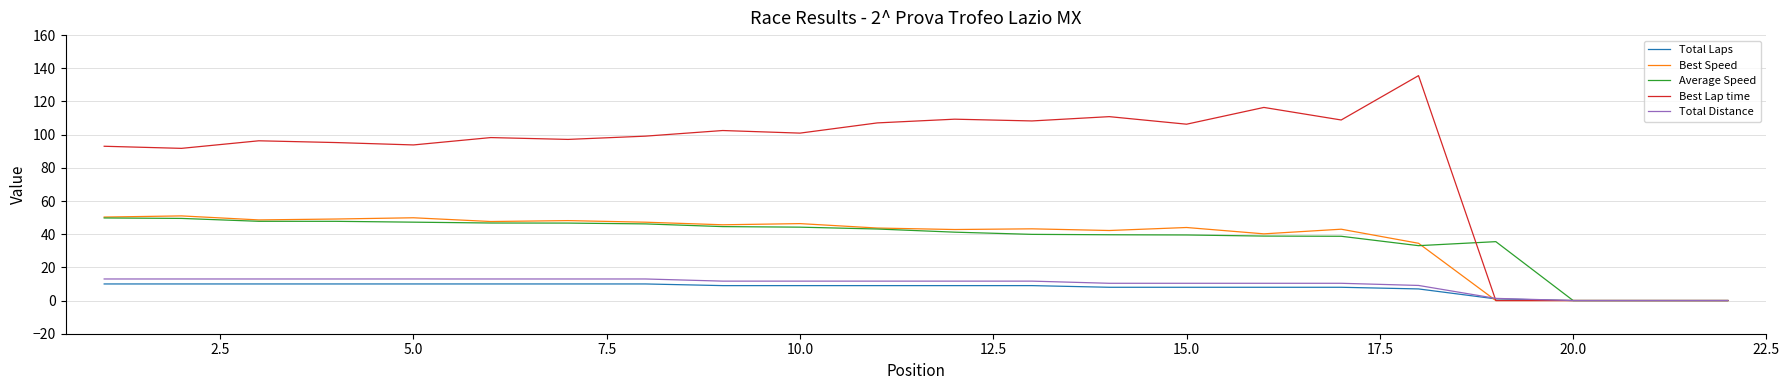

Which series has the widest spread of values?

Best Lap time